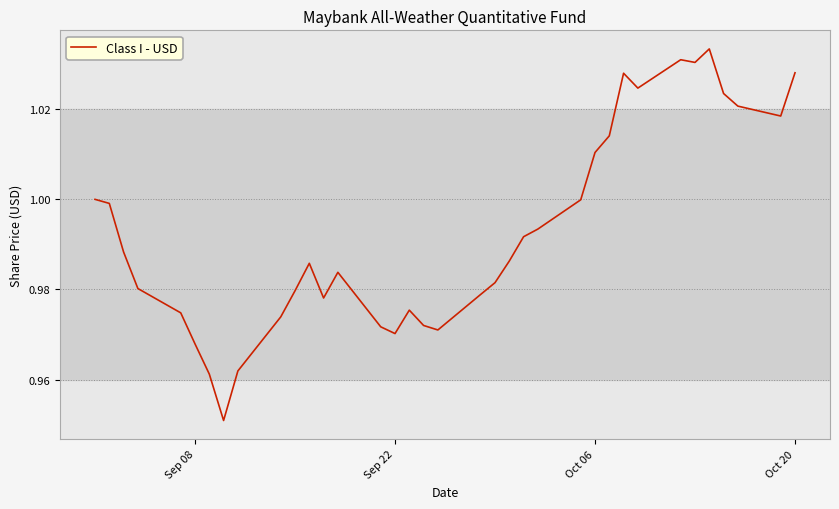

How many lines are shown in the chart?

1